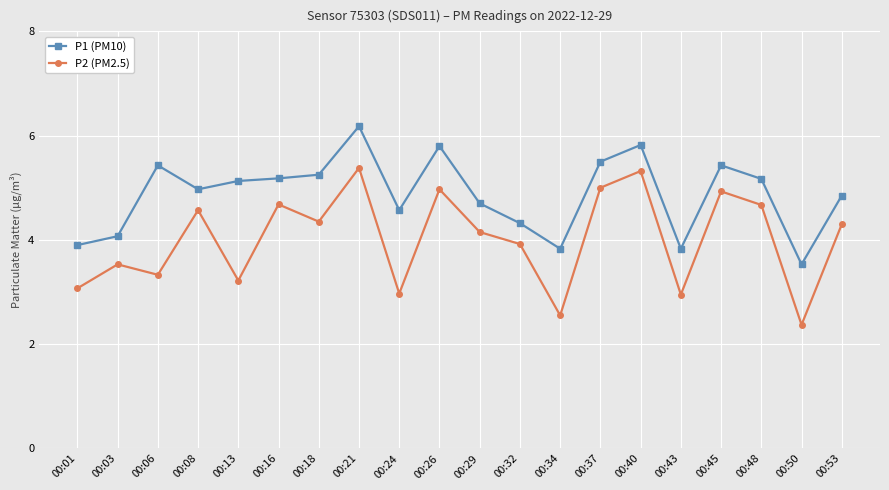

Is the value of P1 (PM10) at 00:01 greater than the value of P2 (PM2.5) at 00:40?

No